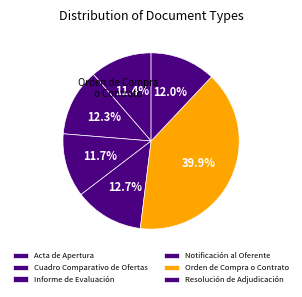

How many slices are in this pie chart?

6